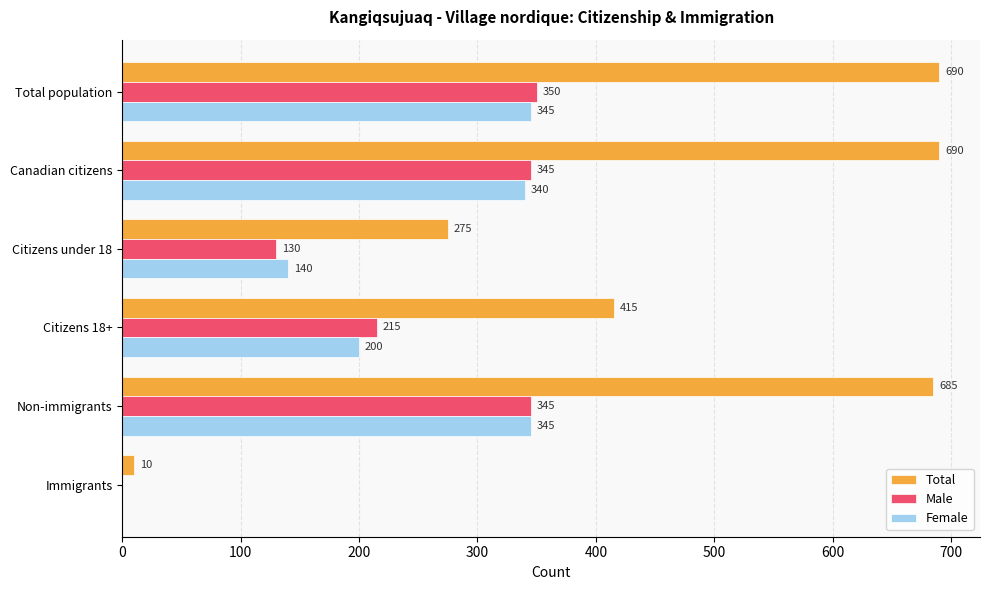

What is the highest value of the Female series?

345